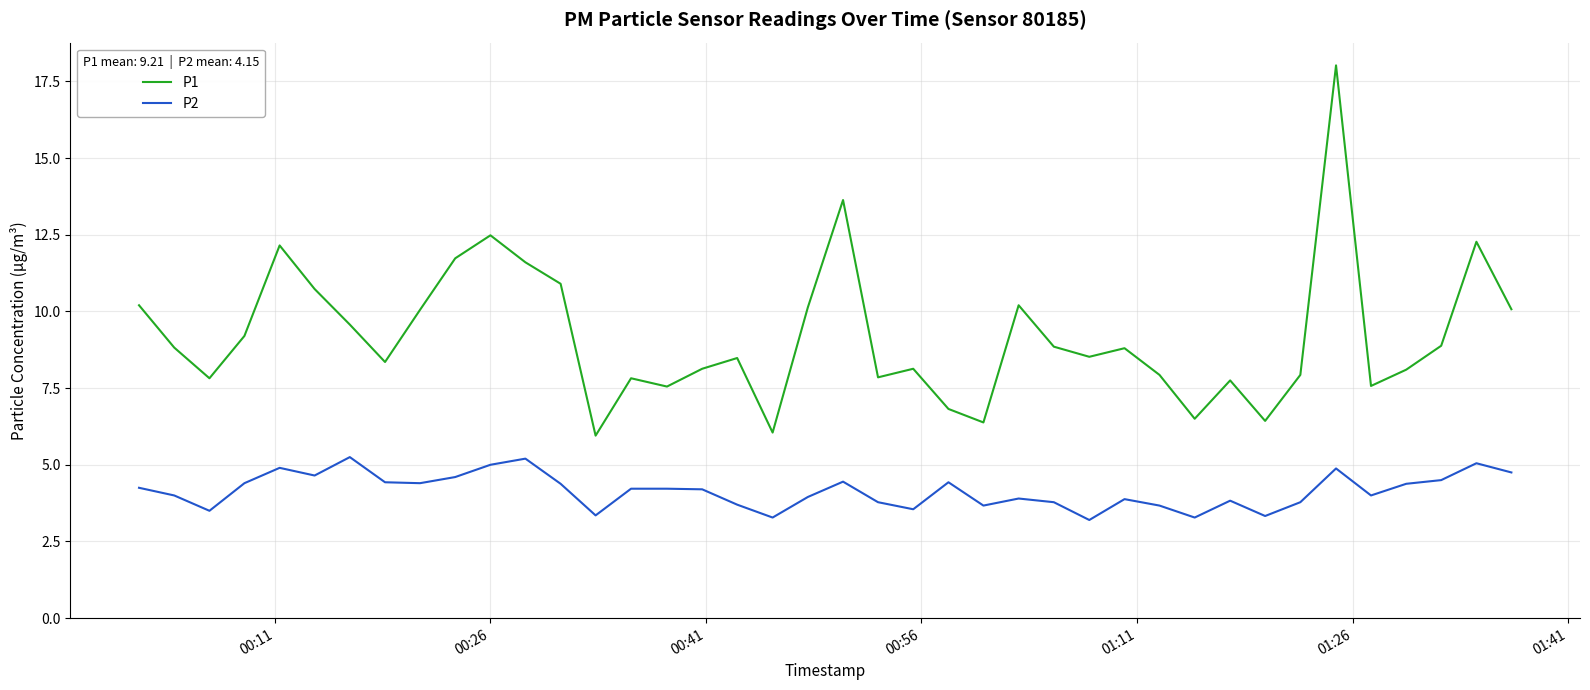

How many series are shown in this chart?

2